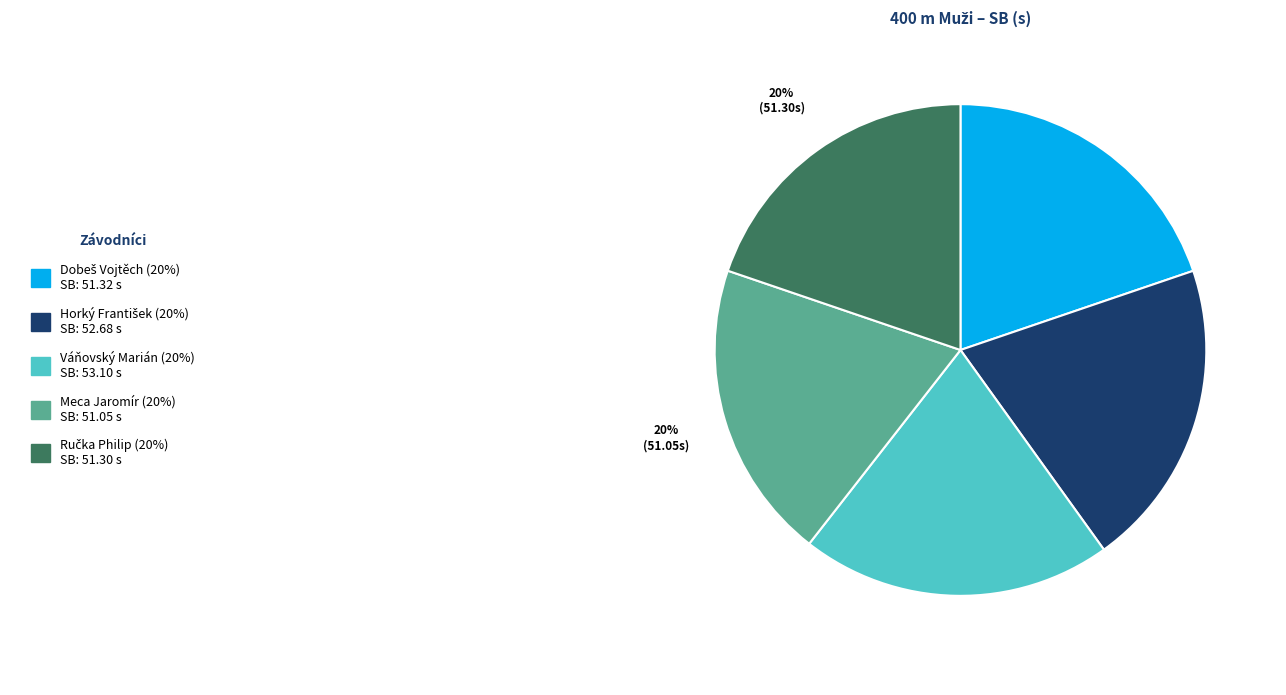

Is there a majority slice in this chart?

No